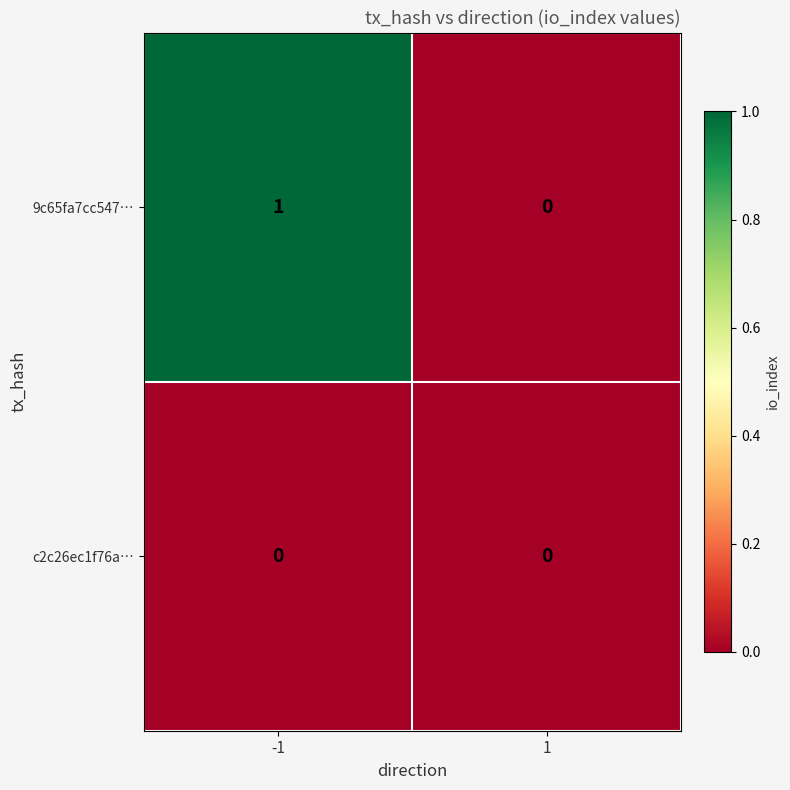

Which series has the largest range (max minus min)?

9c65fa7cc547…